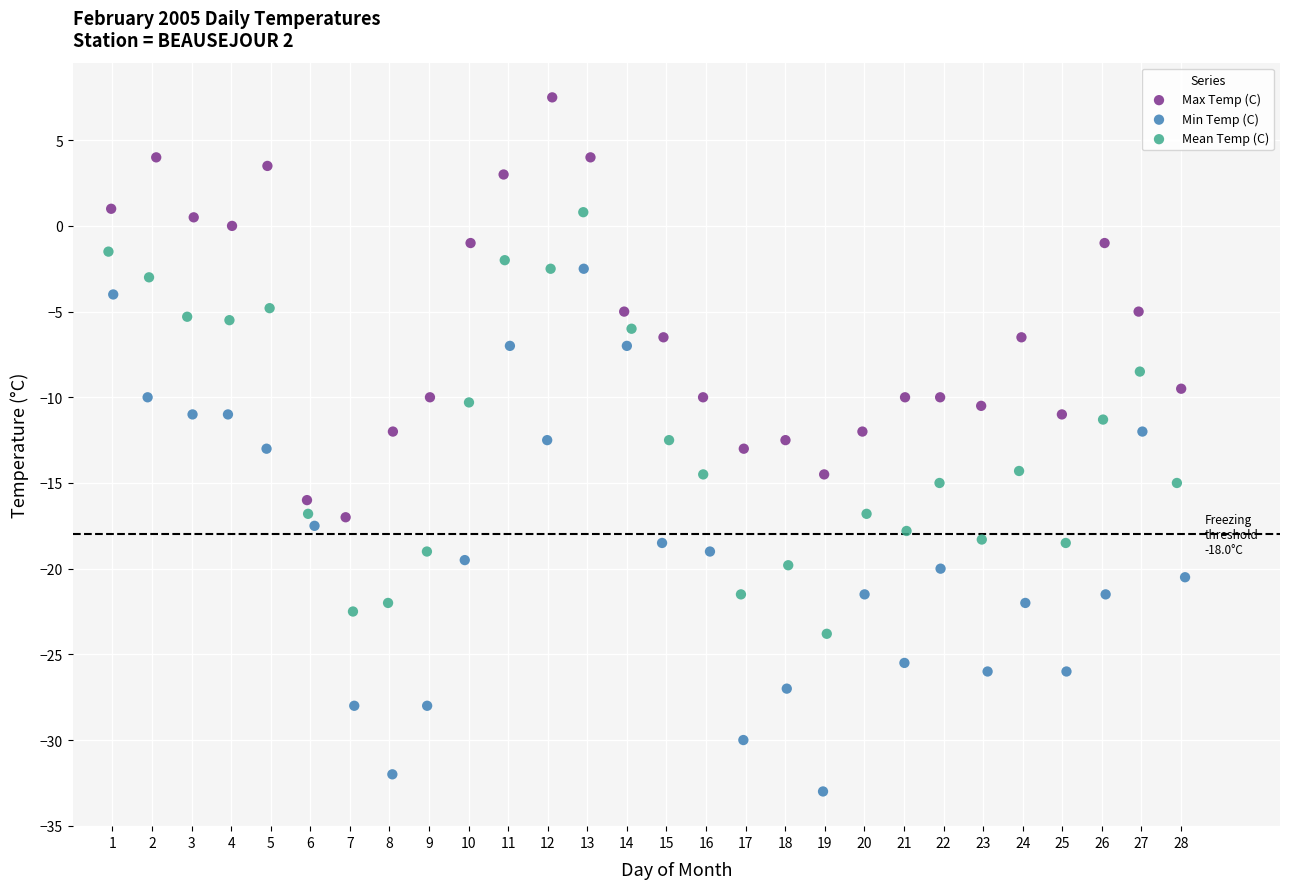

Which series has the widest spread of Y values?

Min Temp (C)